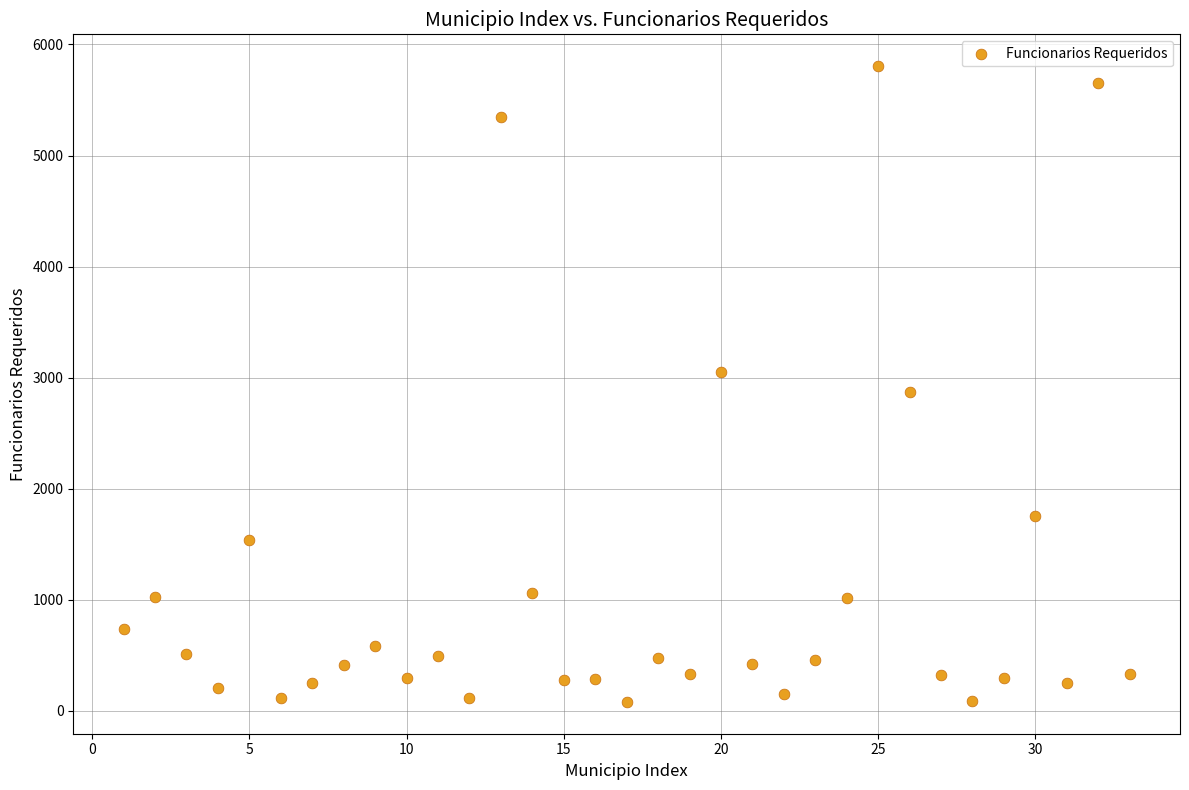

What is the range of Y values (max minus min)?

5724